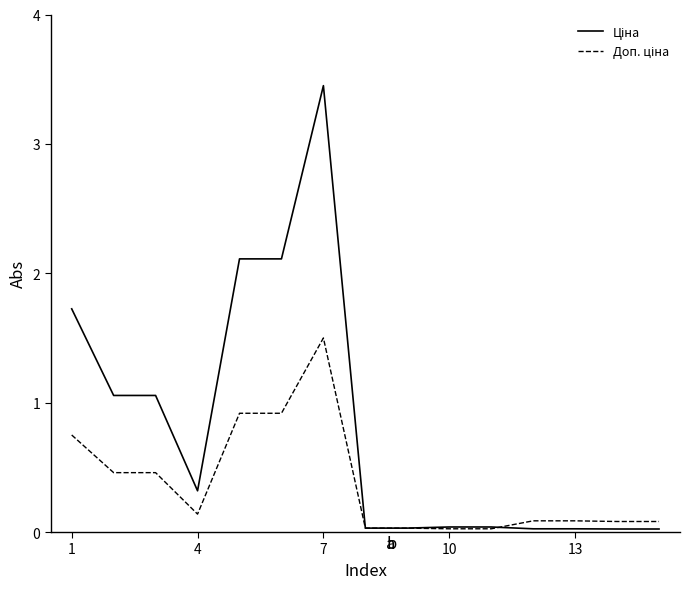

Is this an area chart (filled region under the line)?

No